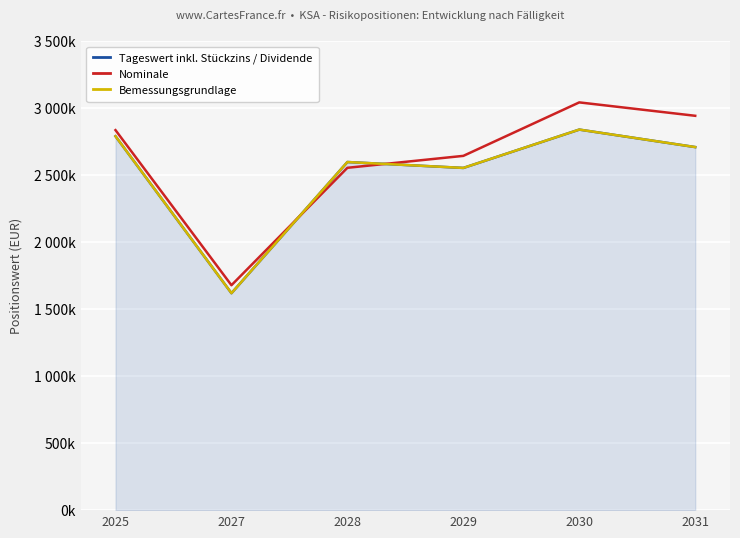

Is it true that Tageswert inkl. Stückzins / Dividende equals 2789427.4 at 2025?

True